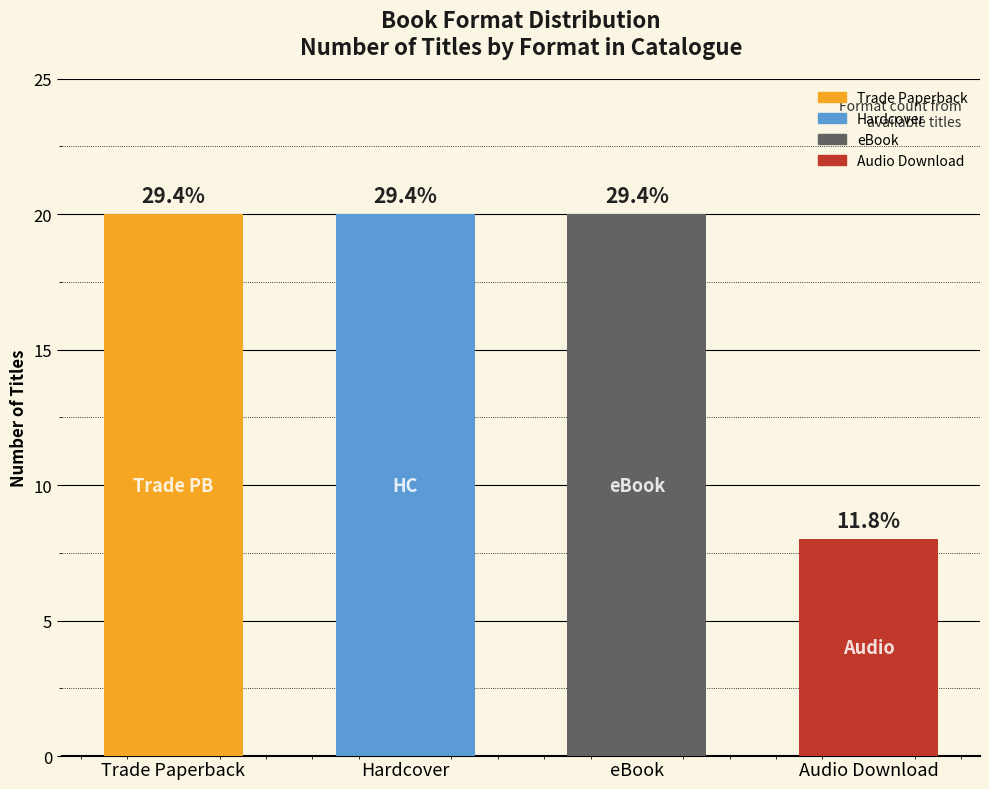

List the labels in order of value, smallest first.

Audio Download, Trade Paperback, Hardcover, eBook